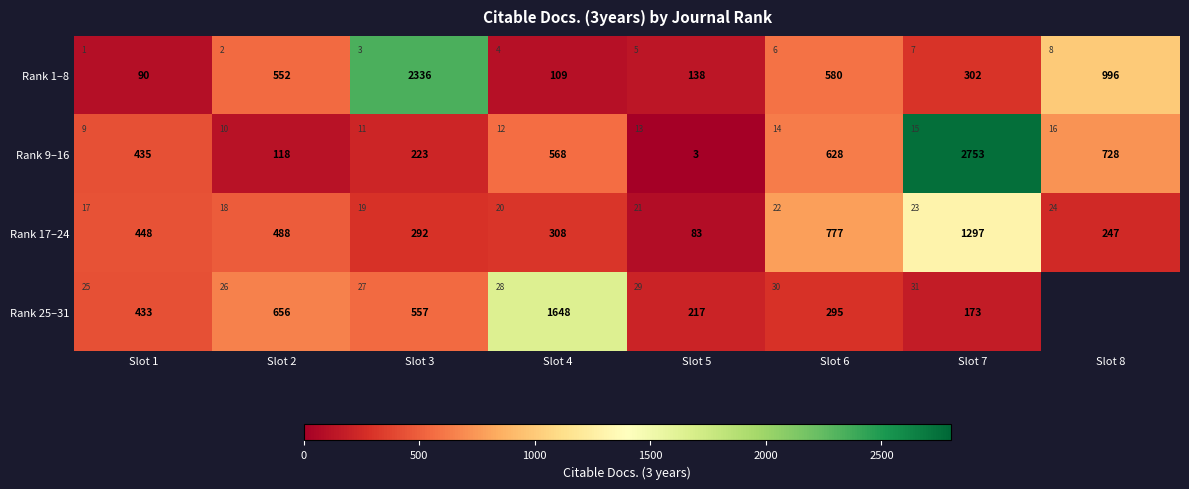

What is the difference between the highest and lowest values at Slot 8?

749.0